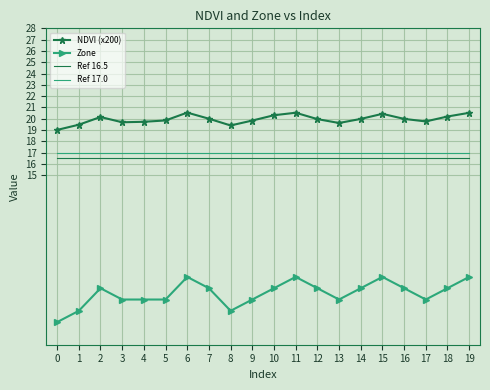

True or false: NDVI (x200) and Ref 17.0 cross at least once.

False